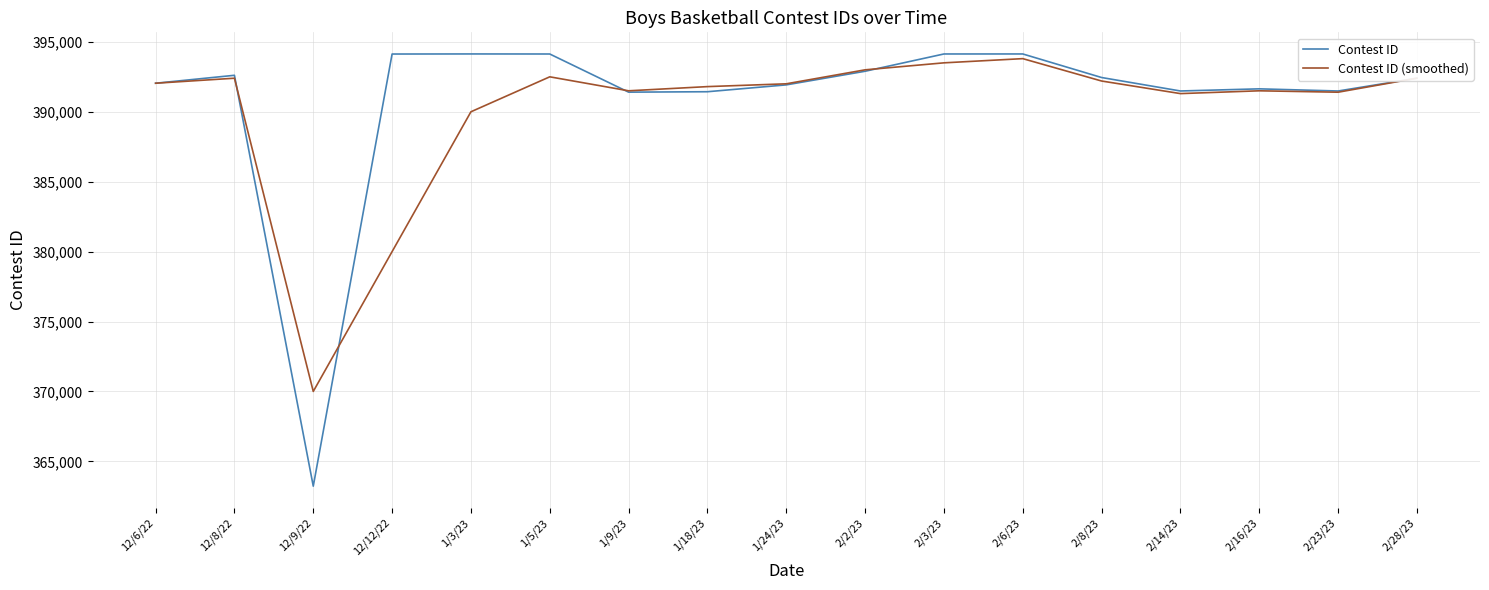

What position from the right is 1/5/23?

12